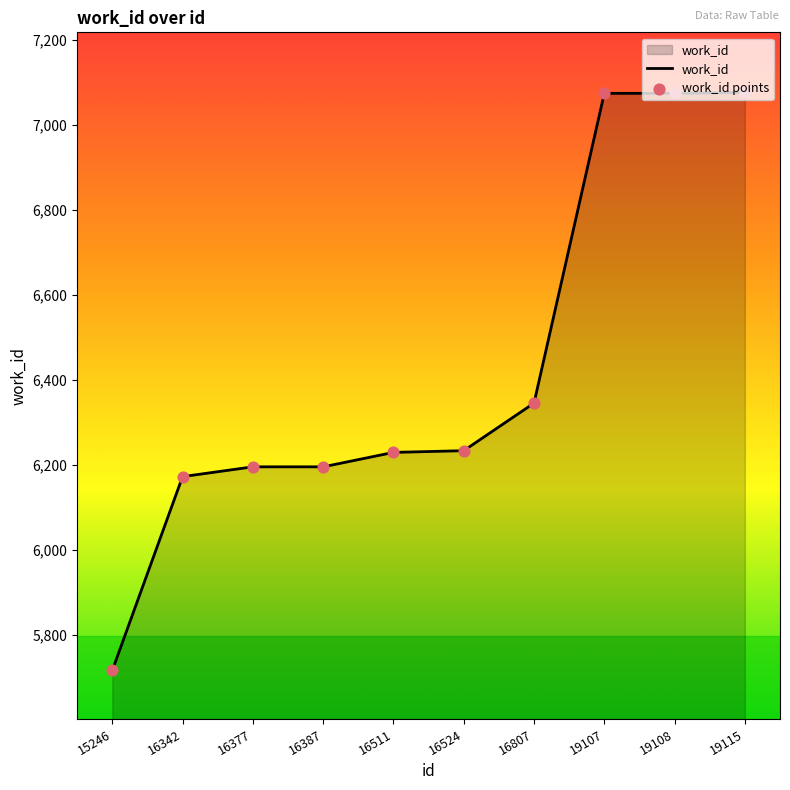

At which label is the value closest to 6397?

16807